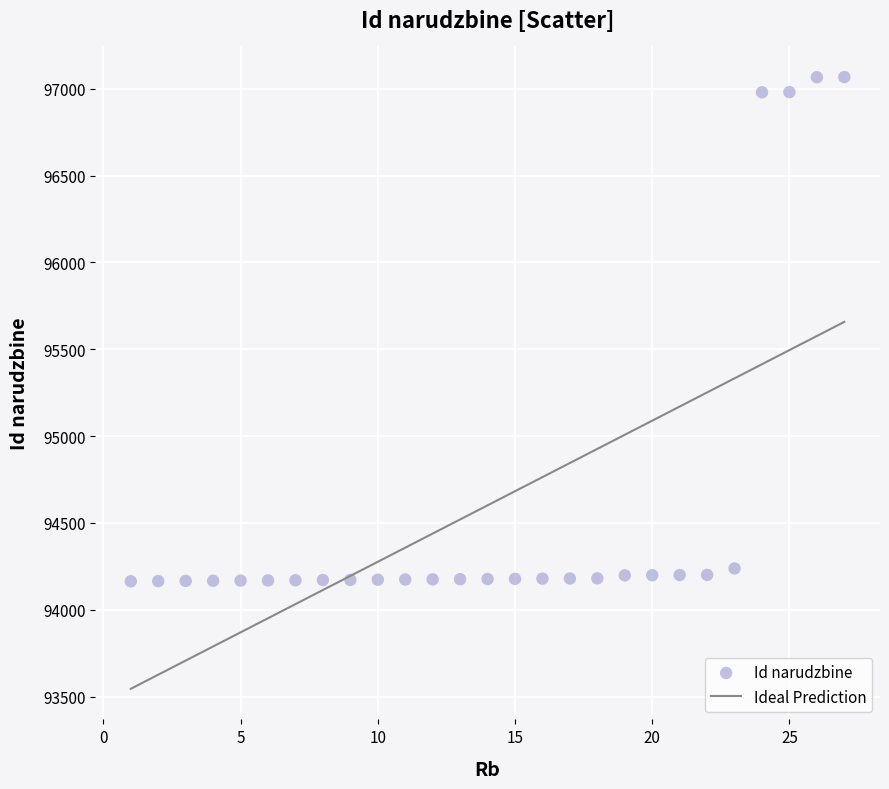

What is the range of Y values (max minus min)?

2904